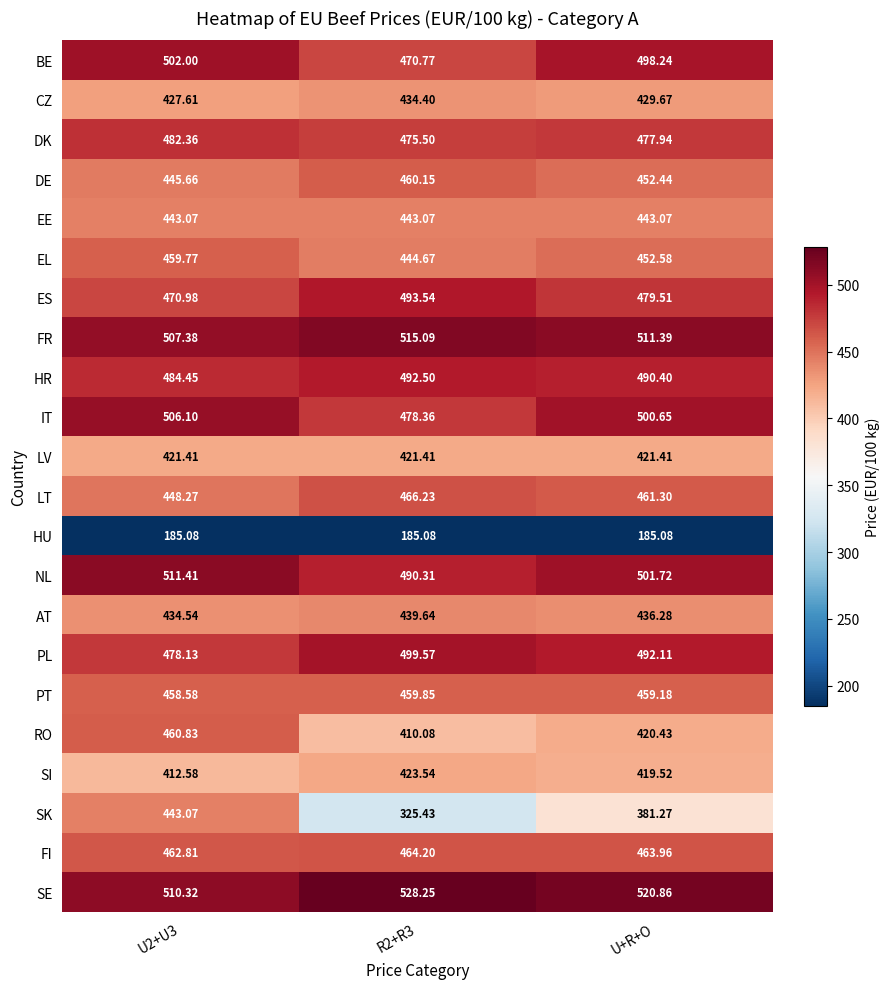

At R2+R3, list the series in order from smallest to largest.

HU, SK, RO, LV, SI, CZ, AT, EE, EL, PT, DE, FI, LT, BE, DK, IT, NL, HR, ES, PL, FR, SE